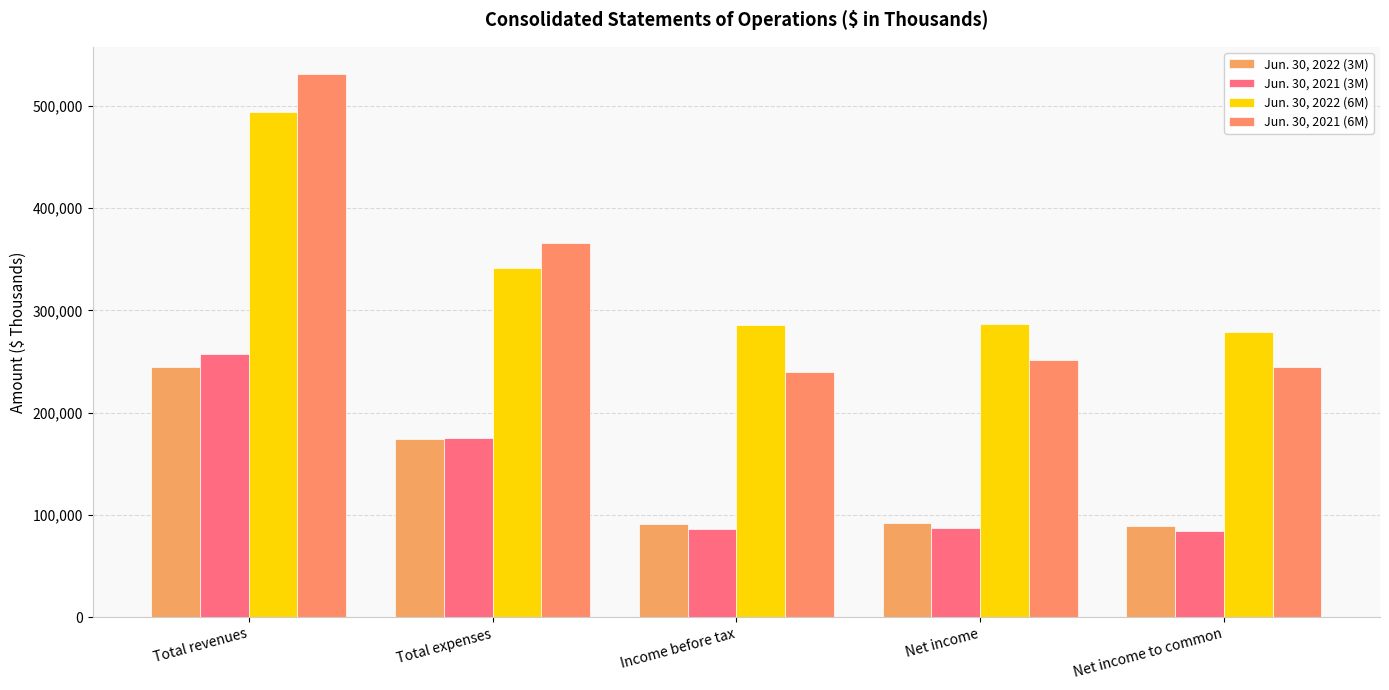

Are the bars horizontal?

No